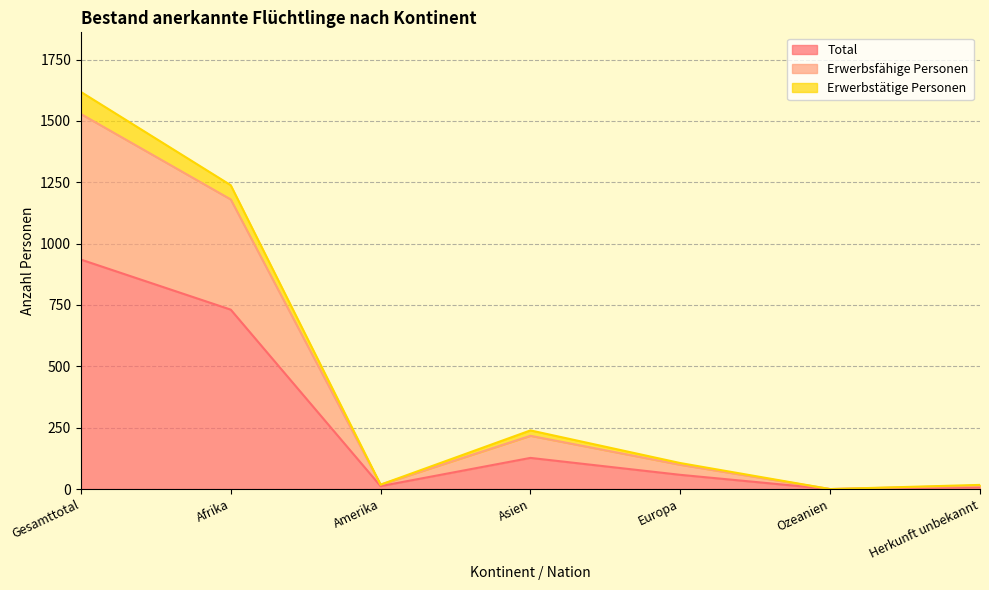

How many values in the Erwerbsfähige Personen series are below 106?

3